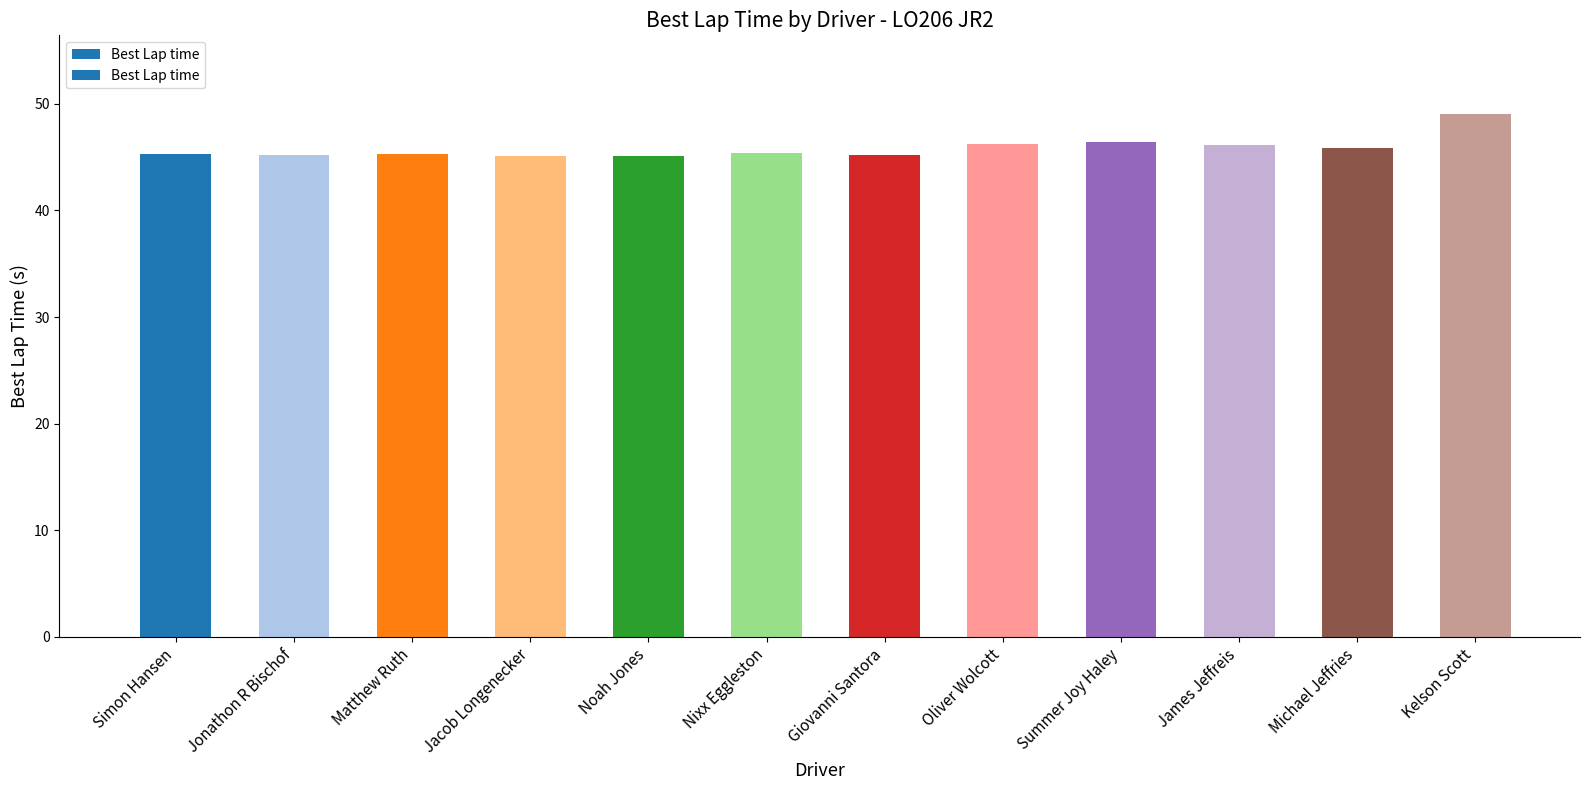

Is it true that the value at Nixx Eggleston is 45.4?

True